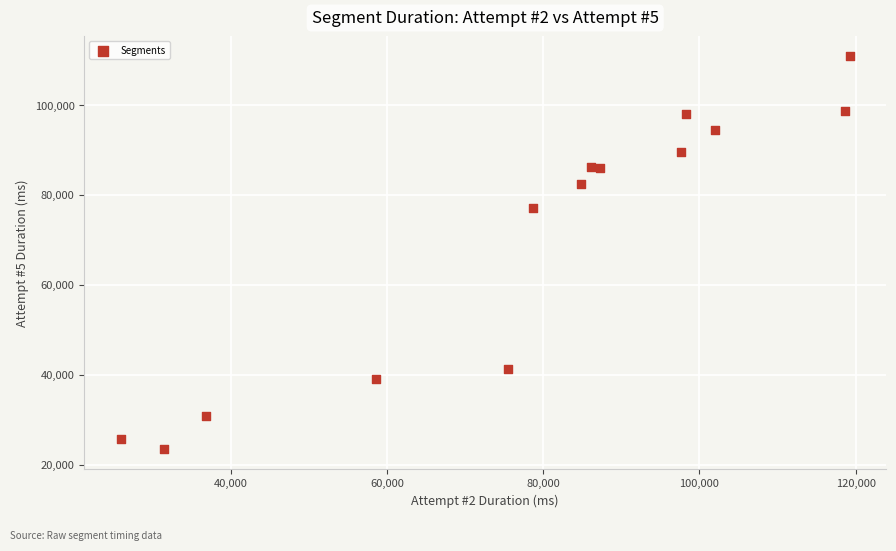

What Y value in the scatter plot is closest to 67156?

76984